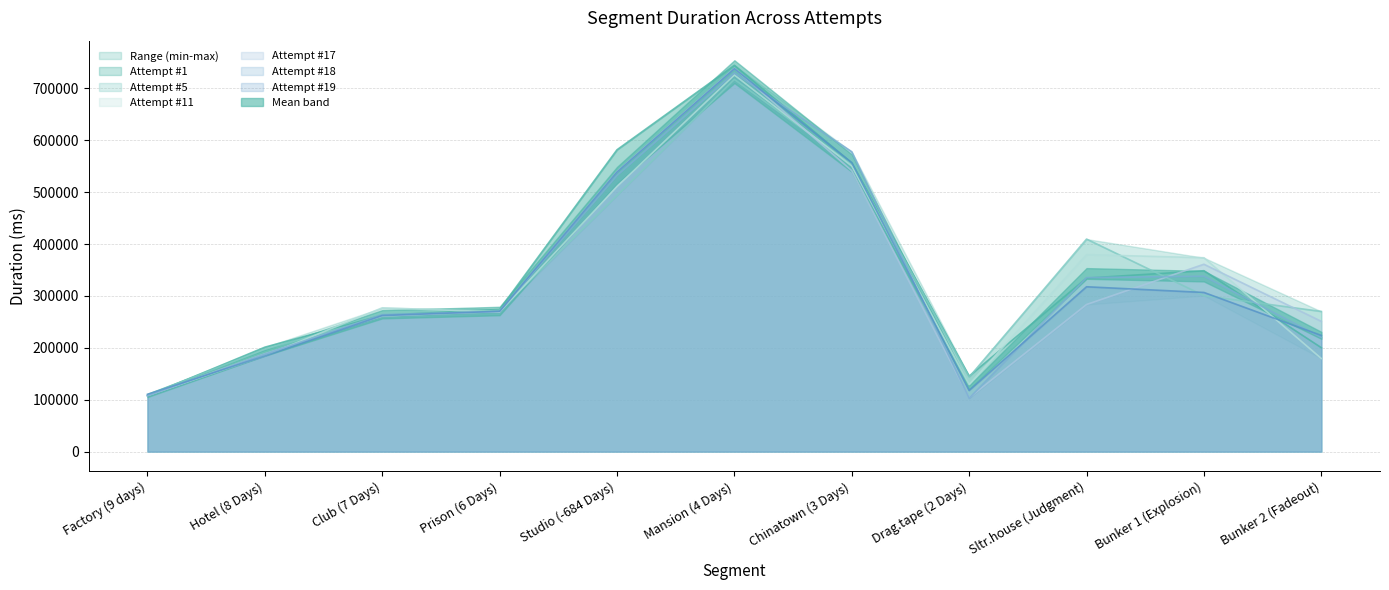

Reading left to right, what are all the values shown in this chart?

Attempt #1: Factory (9 days)=107368	Hotel (8 Days)=201282	Club (7 Days)=262678	Prison (6 Days)=274009	Studio (-684 Days)=581770	Mansion (4 Days)=744519	Chinatown (3 Days)=556508	Drag.tape (2 Days)=145457	Sltr.house (Judgment)=334409	Bunker 1 (Explosion)=348629	Bunker 2 (Fadeout)=200305
Attempt #5: Factory (9 days)=108946	Hotel (8 Days)=197278	Club (7 Days)=260743	Prison (6 Days)=272312	Studio (-684 Days)=493580	Mansion (4 Days)=717307	Chinatown (3 Days)=553503	Drag.tape (2 Days)=143639	Sltr.house (Judgment)=409626	Bunker 1 (Explosion)=300621	Bunker 2 (Fadeout)=270114
Attempt #11: Factory (9 days)=108298	Hotel (8 Days)=184927	Club (7 Days)=277133	Prison (6 Days)=269156	Studio (-684 Days)=510964	Mansion (4 Days)=725845	Chinatown (3 Days)=550329	Drag.tape (2 Days)=129214	Sltr.house (Judgment)=379674	Bunker 1 (Explosion)=373621	Bunker 2 (Fadeout)=179478
Attempt #17: Factory (9 days)=107850	Hotel (8 Days)=188494	Club (7 Days)=261539	Prison (6 Days)=269880	Studio (-684 Days)=539324	Mansion (4 Days)=738601	Chinatown (3 Days)=541439	Drag.tape (2 Days)=103907	Sltr.house (Judgment)=283533	Bunker 1 (Explosion)=361140	Bunker 2 (Fadeout)=251061
Attempt #18: Factory (9 days)=107613	Hotel (8 Days)=187835	Club (7 Days)=264036	Prison (6 Days)=270128	Studio (-684 Days)=532213	Mansion (4 Days)=729799	Chinatown (3 Days)=577886	Drag.tape (2 Days)=102918	Sltr.house (Judgment)=335365	Bunker 1 (Explosion)=337997	Bunker 2 (Fadeout)=220136
Attempt #19: Factory (9 days)=110431	Hotel (8 Days)=184362	Club (7 Days)=262137	Prison (6 Days)=270597	Studio (-684 Days)=538748	Mansion (4 Days)=738030	Chinatown (3 Days)=556833	Drag.tape (2 Days)=117728	Sltr.house (Judgment)=317717	Bunker 1 (Explosion)=306749	Bunker 2 (Fadeout)=223892